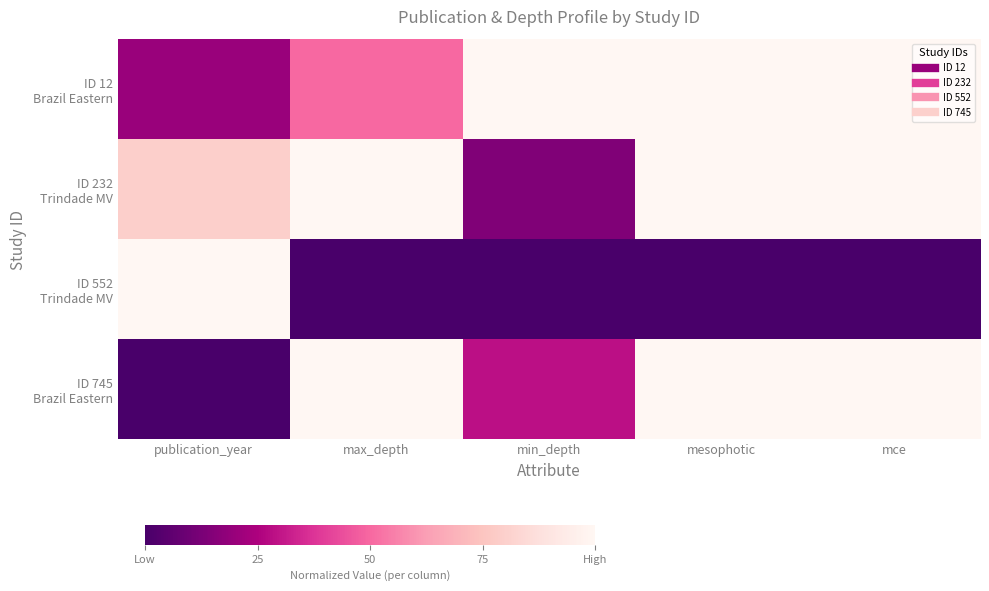

What is the spread (max minus min) of values at publication_year?

1.0